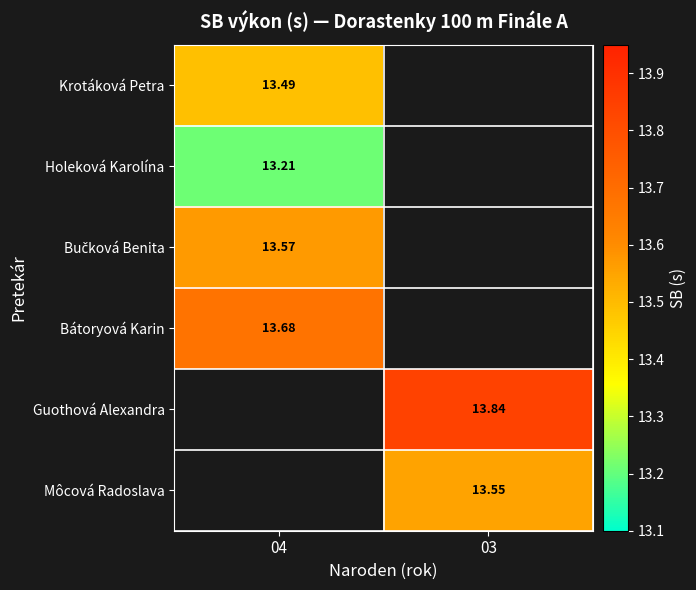

Which series has the widest spread of values?

Krotáková Petra